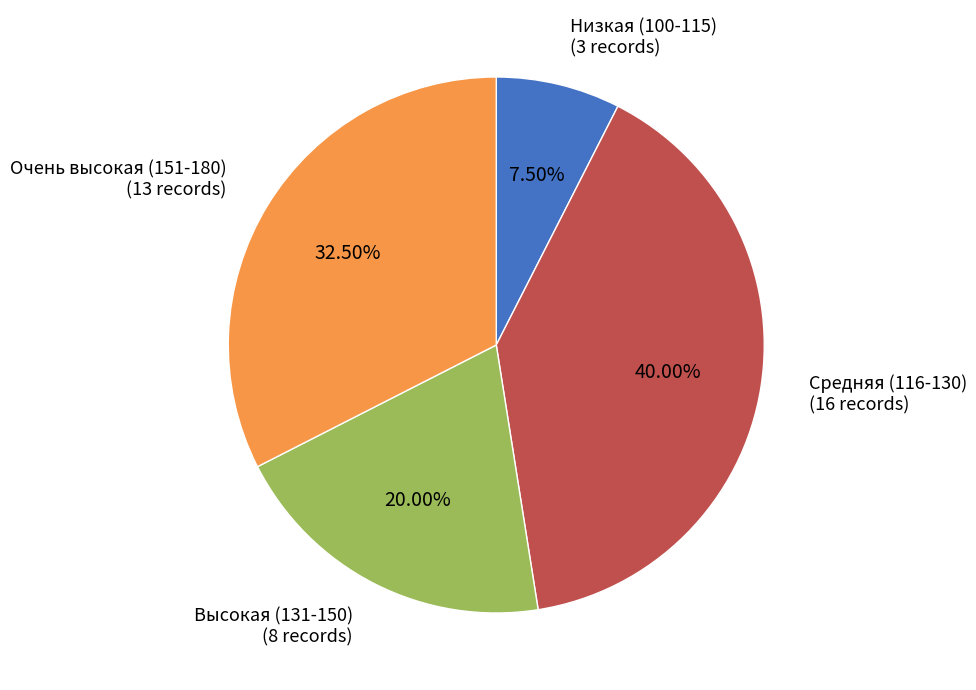

How many slices are in this pie chart?

4